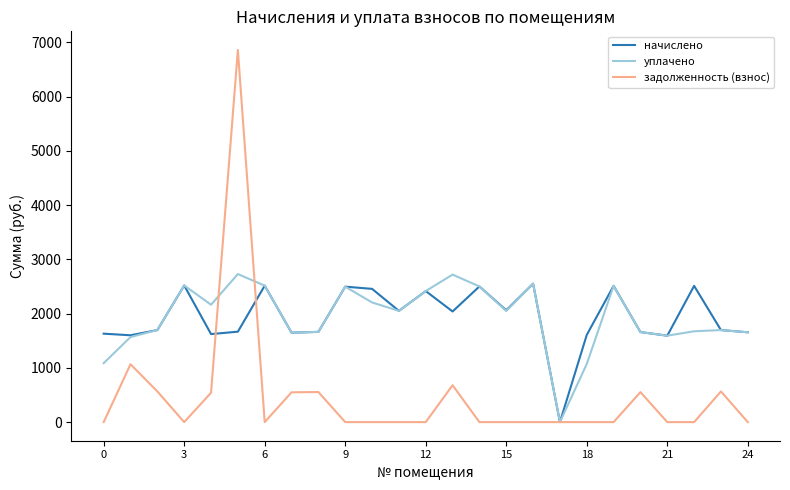

What are all the series names shown in the legend?

начислено, уплачено, задолженность (взнос)